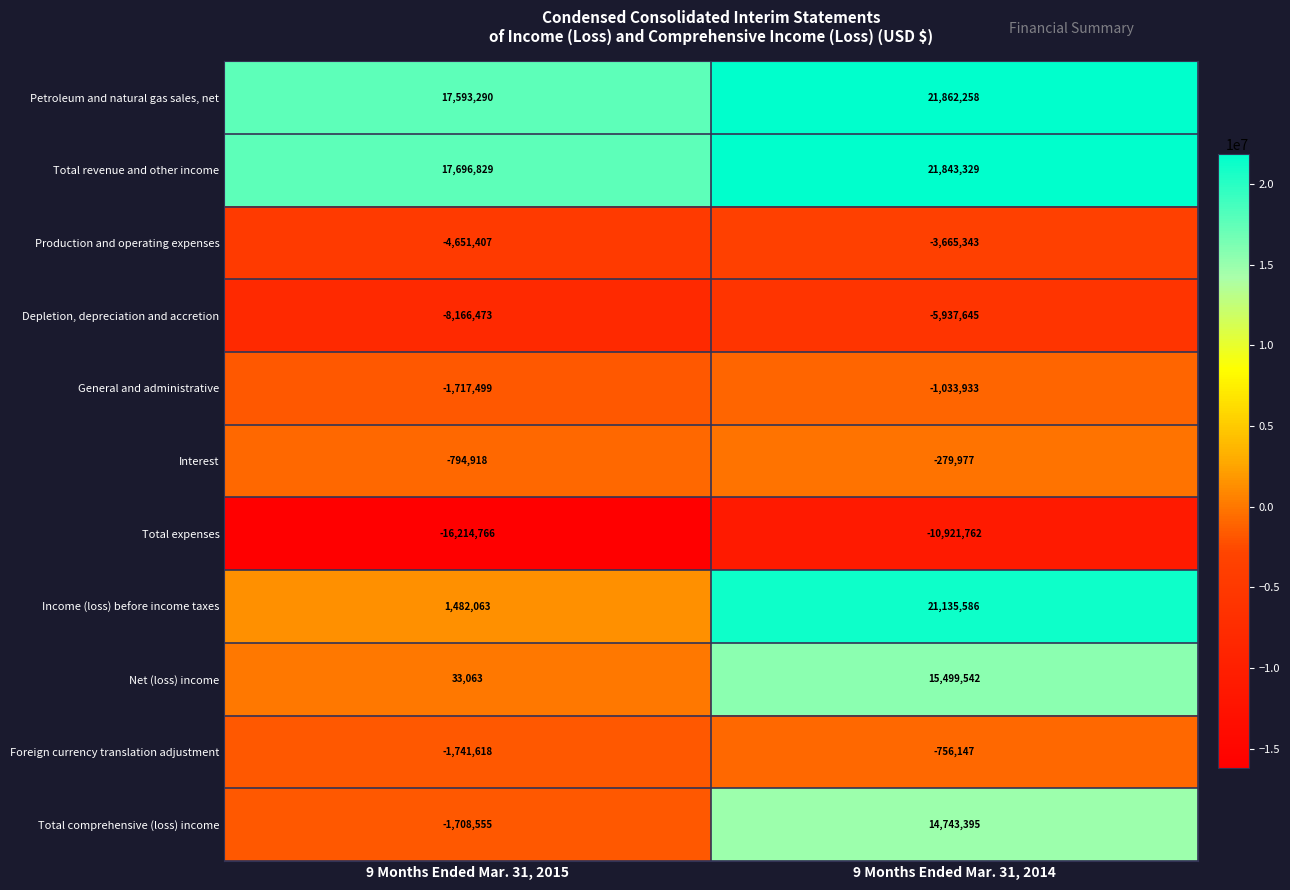

What is the approximate value of Interest at 9 Months Ended Mar. 31, 2015?

-794918